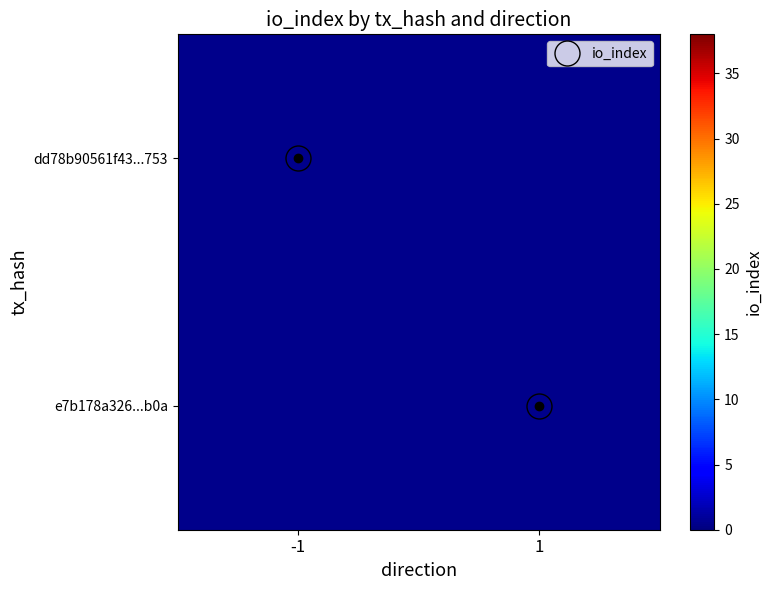

Which has a higher value, -1 or 1?

1